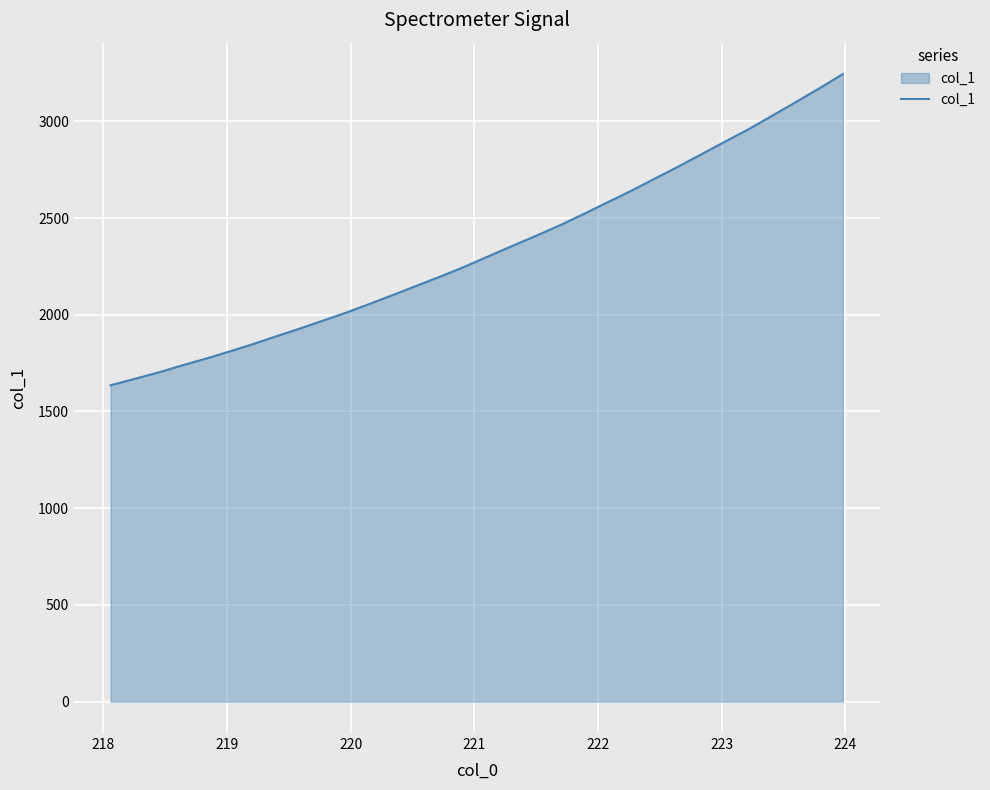

What is the minimum value shown in the chart?

1635.5